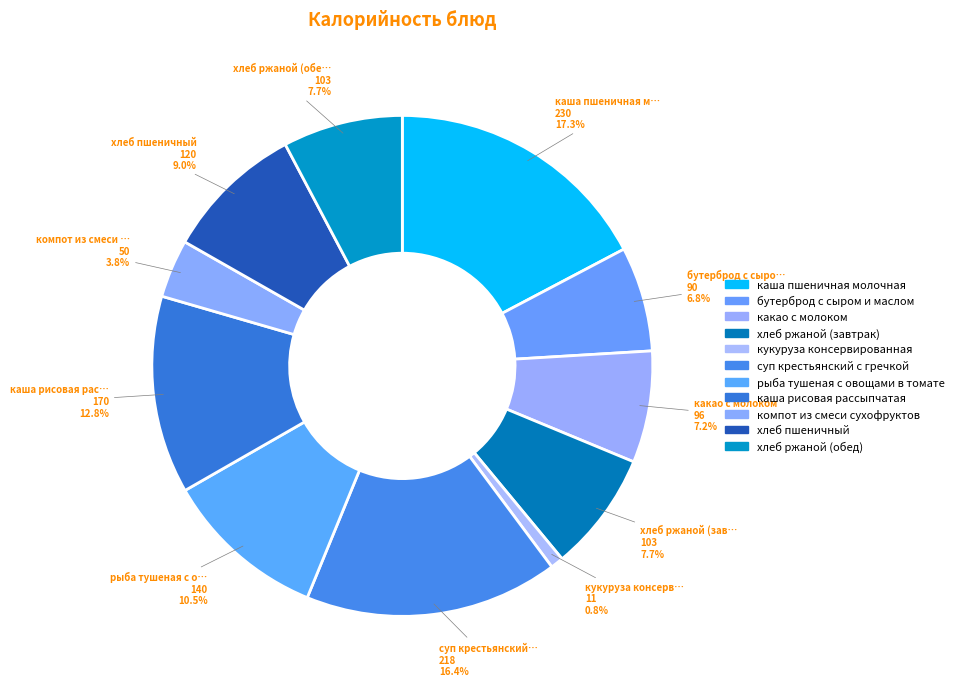

Count the number of slices in the pie.

11